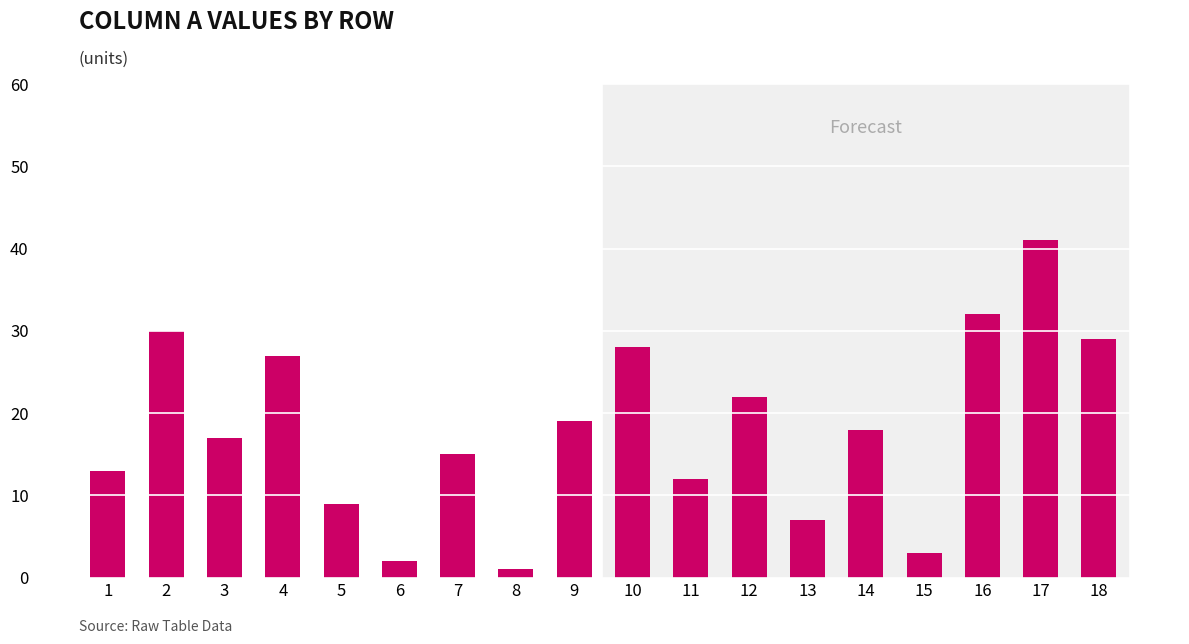

What is the value of the 17th bar from the left?

41